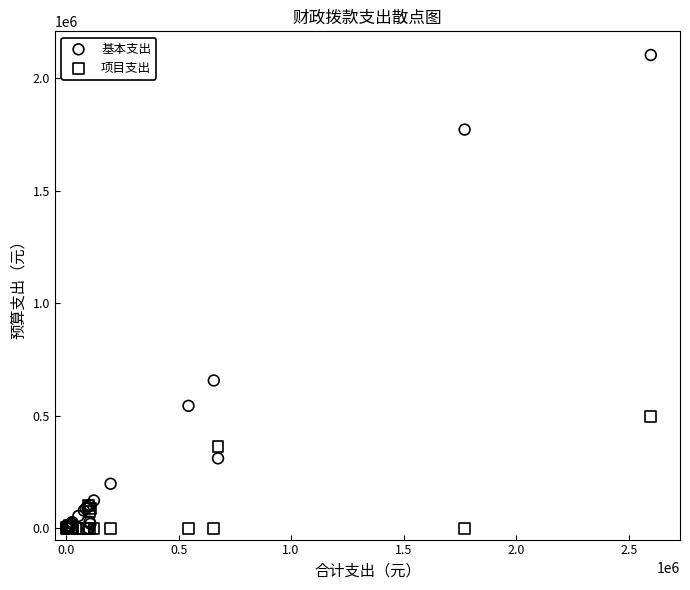

In the 基本支出 series, what Y value is closest to 1051150?

656640.0